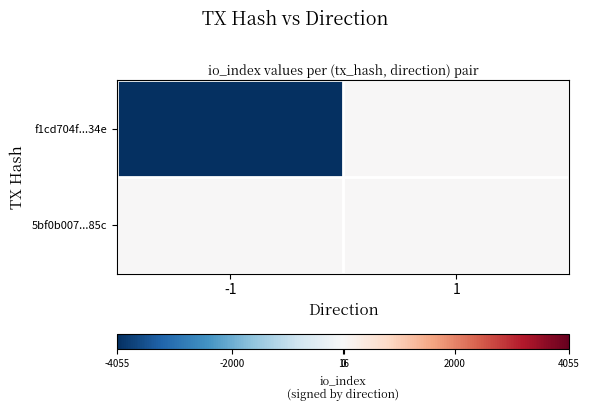

Between -1 and 1, which is larger?

1